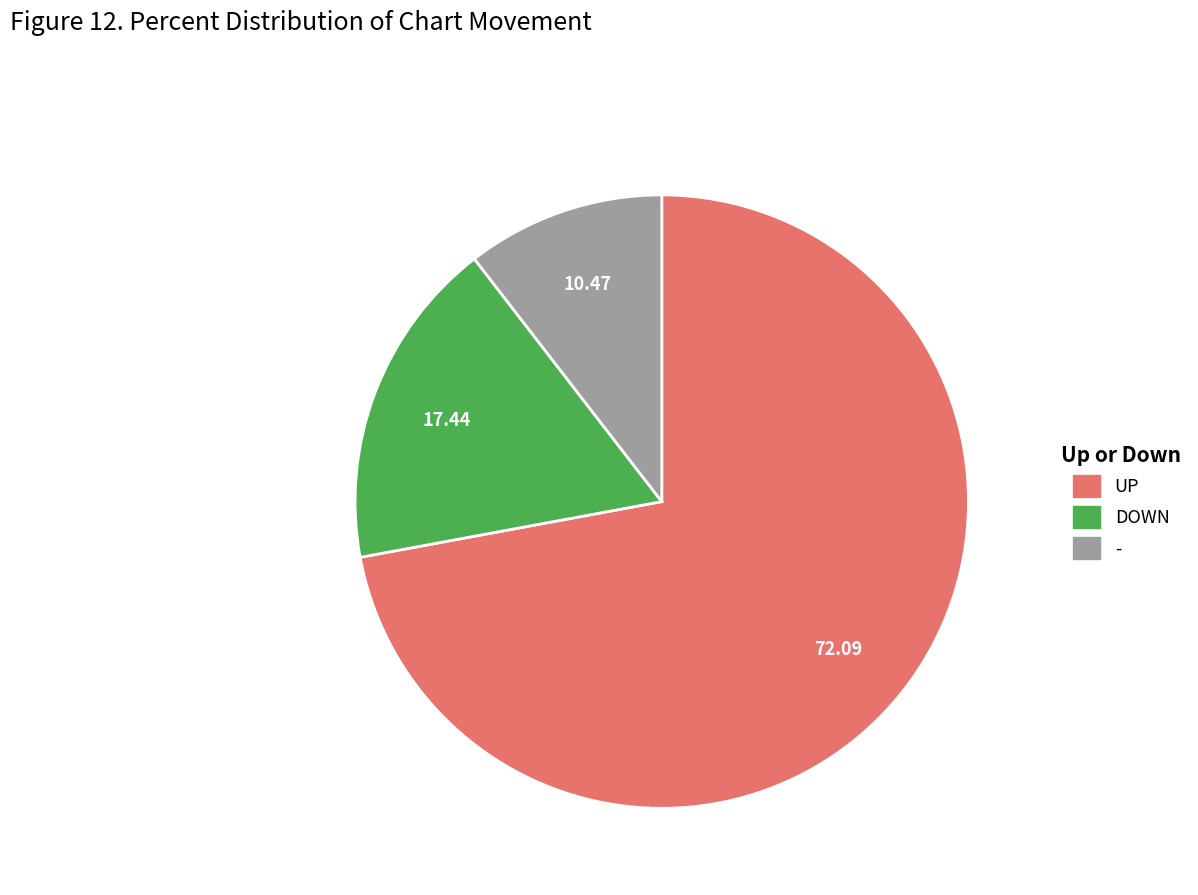

What is the smallest slice in the pie chart?

-